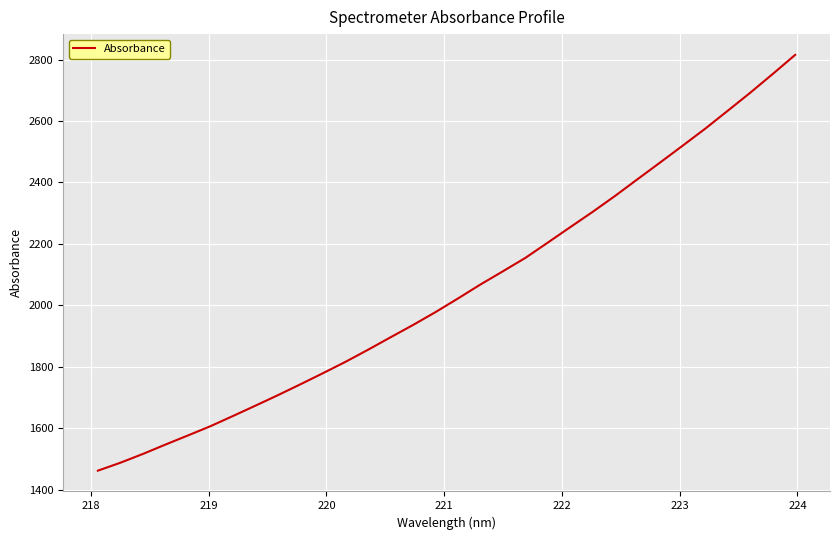

What is the greatest value displayed?

2815.0